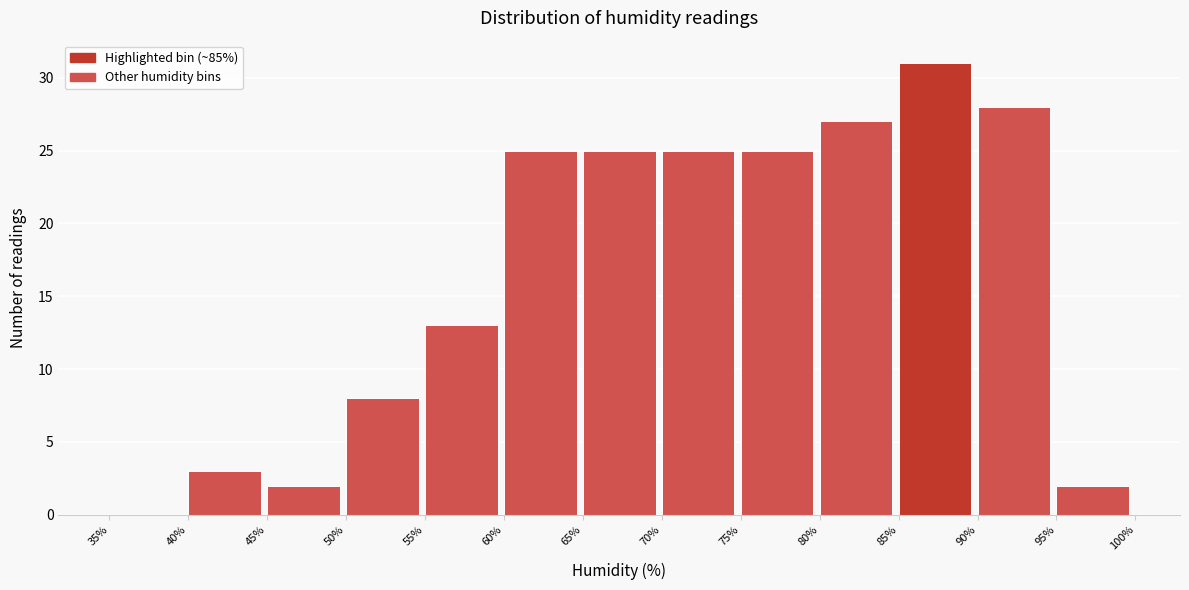

Which range on the x-axis has the tallest bar?

85% to 90%